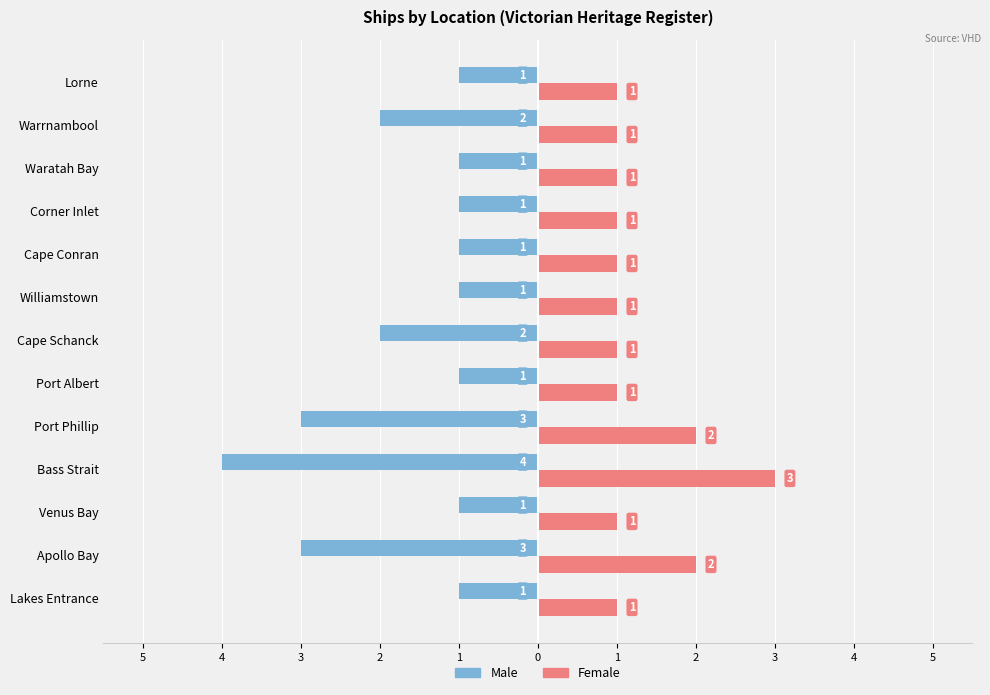

Which series has the widest spread of values?

Male